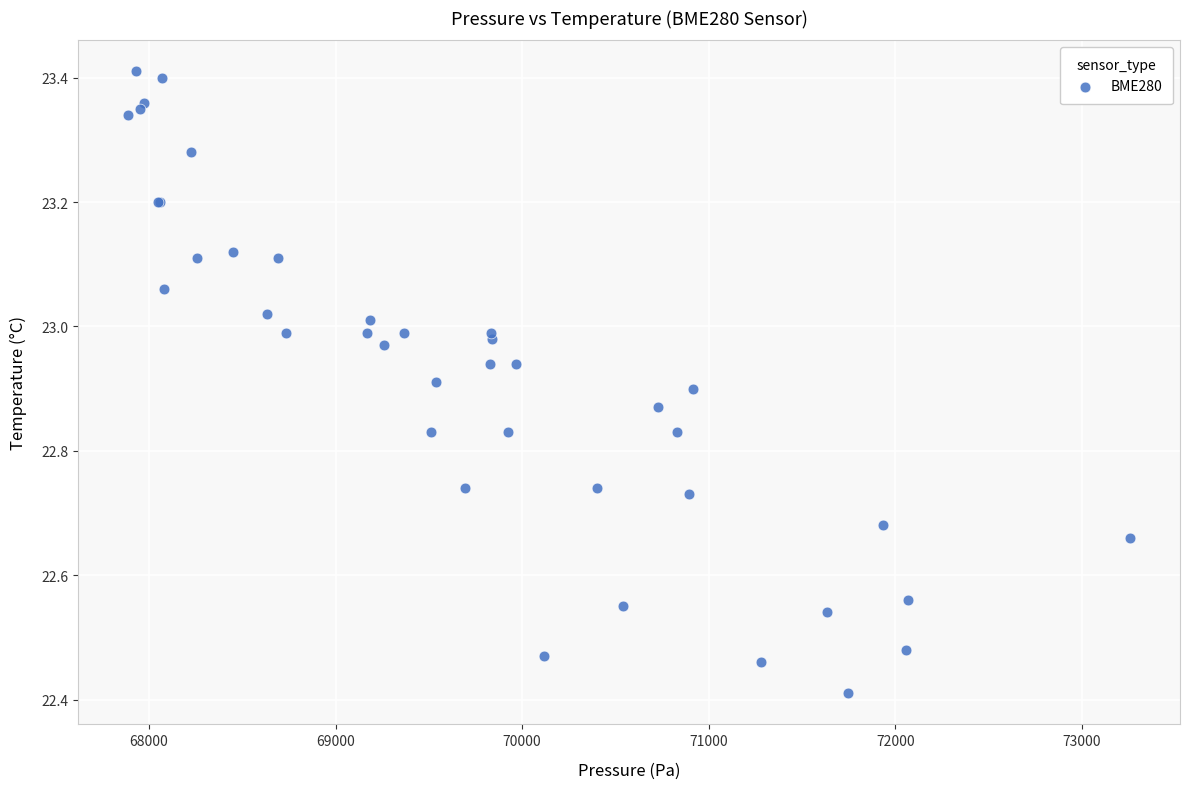

What Y value in the scatter plot is closest to 22?

22.4